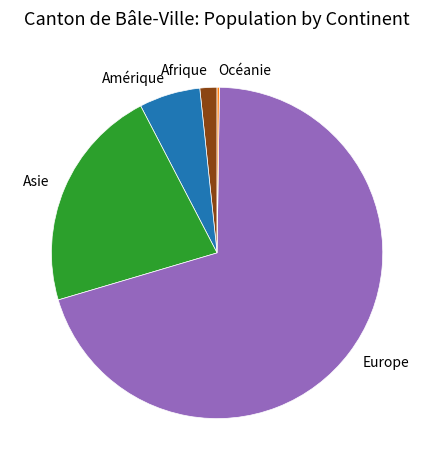

What is the largest slice in the pie chart?

Europe